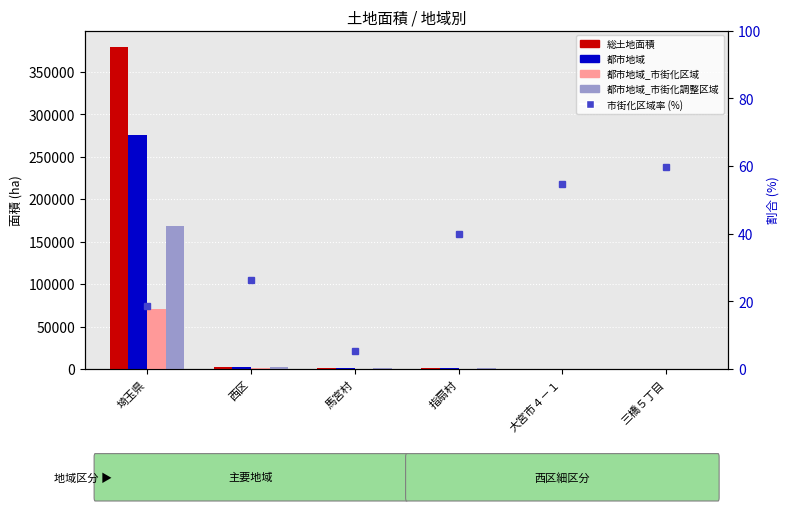

What is the approximate value of 市街化区域率 (%) at 指扇村?

39.7